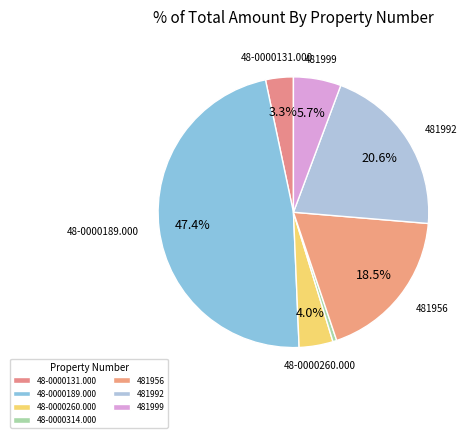

To the nearest percent, what is the difference between the 48-0000189.000 and 48-0000314.000 slice percentages?

47%